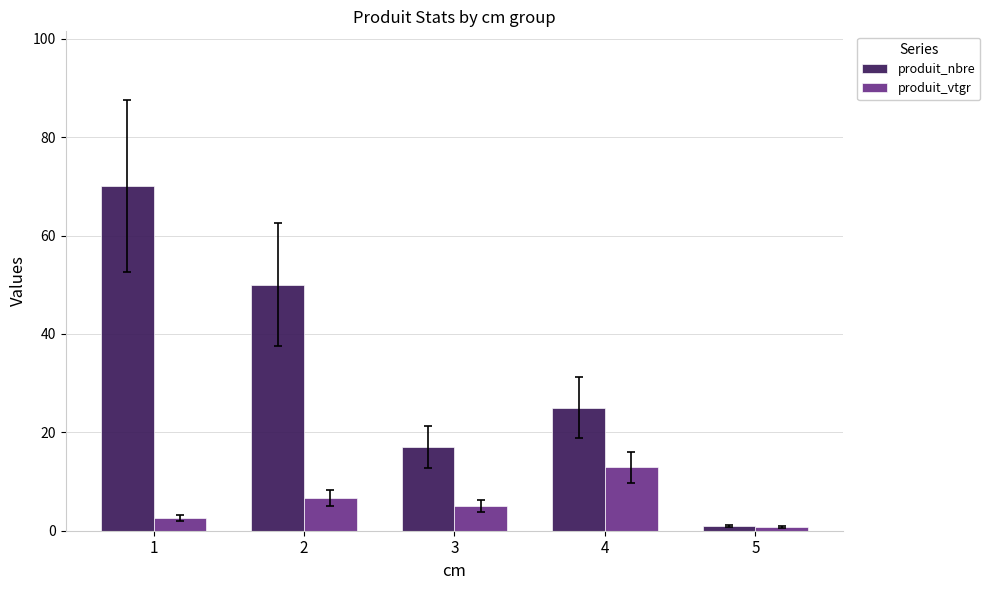

Reading right to left, list all the values displayed in this chart.

produit_nbre: 1.0	25.0	17.0	50.0	70.0
produit_vtgr: 0.7	12.9	5.0	6.6	2.6